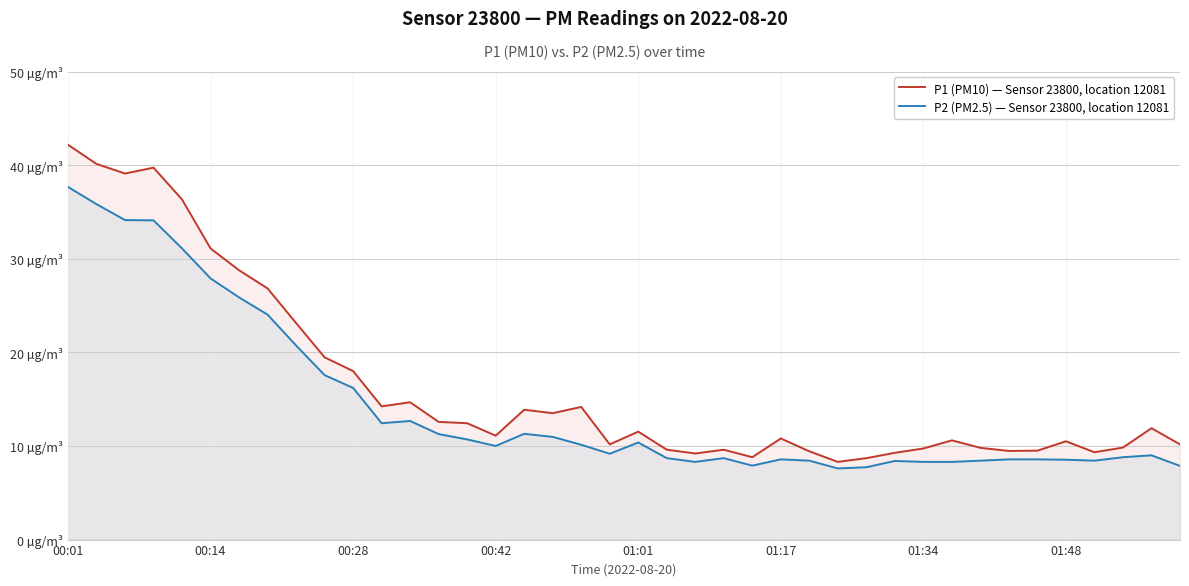

What is the approximate value of P2 (PM2.5) — Sensor 23800, location 12081 at 16?

11.3